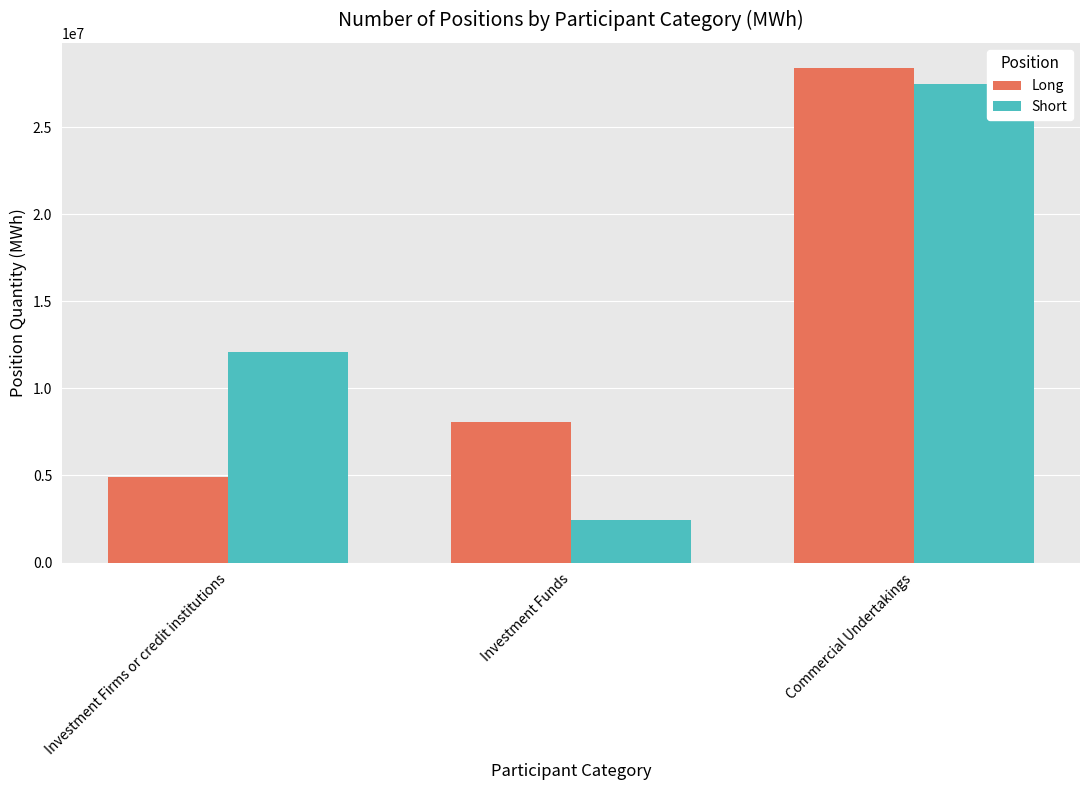

Rank the series by their maximum value, from highest to lowest.

Long, Short